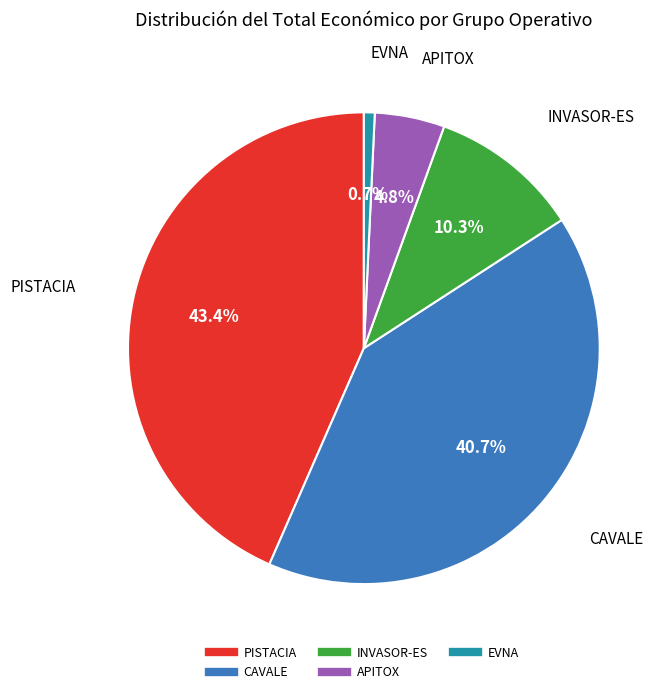

Which has a higher value, EVNA or INVASOR-ES?

INVASOR-ES